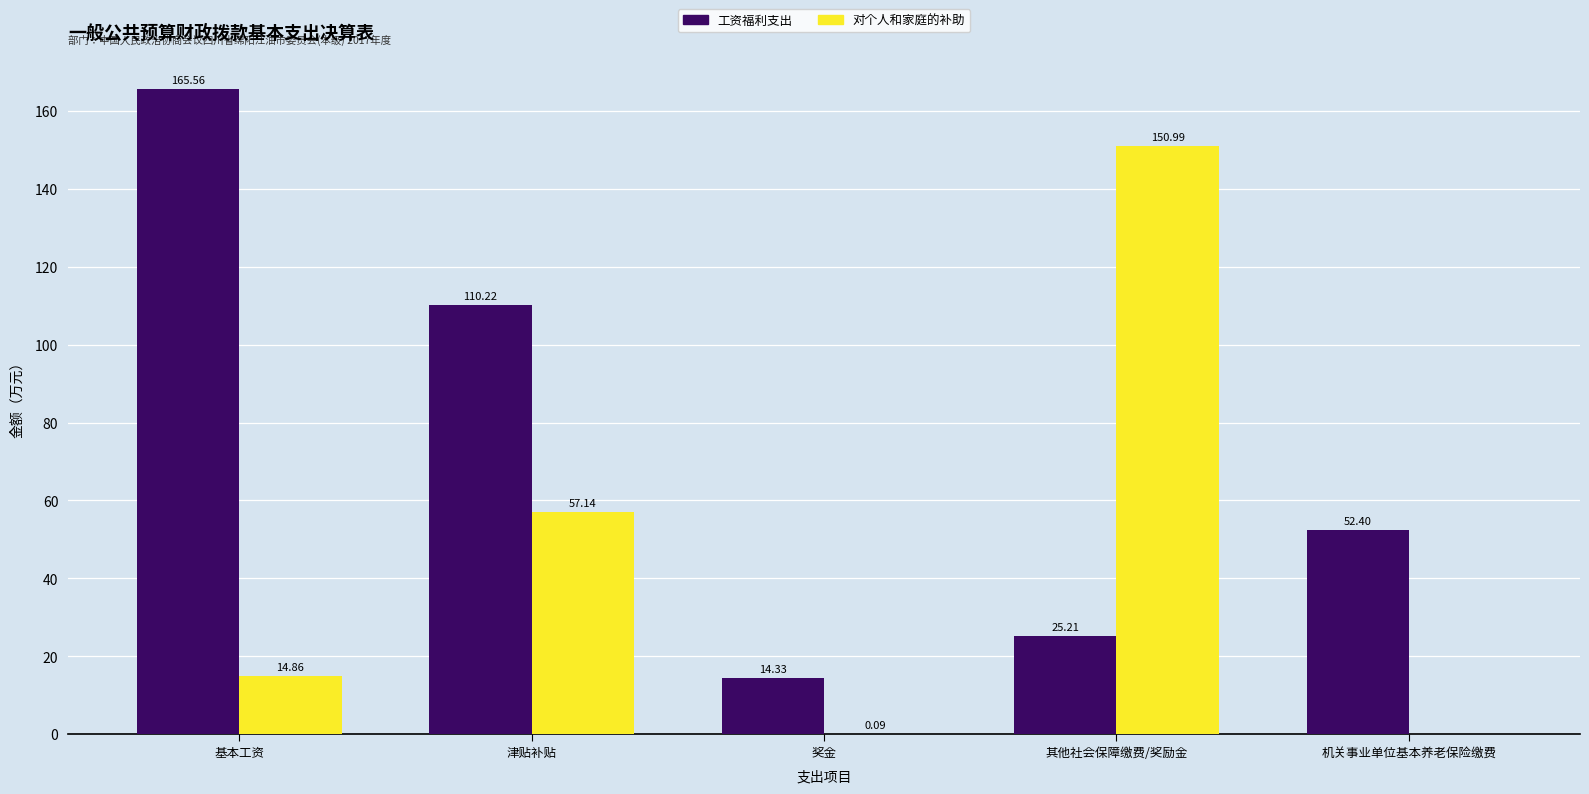

Between 奖金 and 机关事业单位基本养老保险缴费, which series saw the biggest shift?

工资福利支出